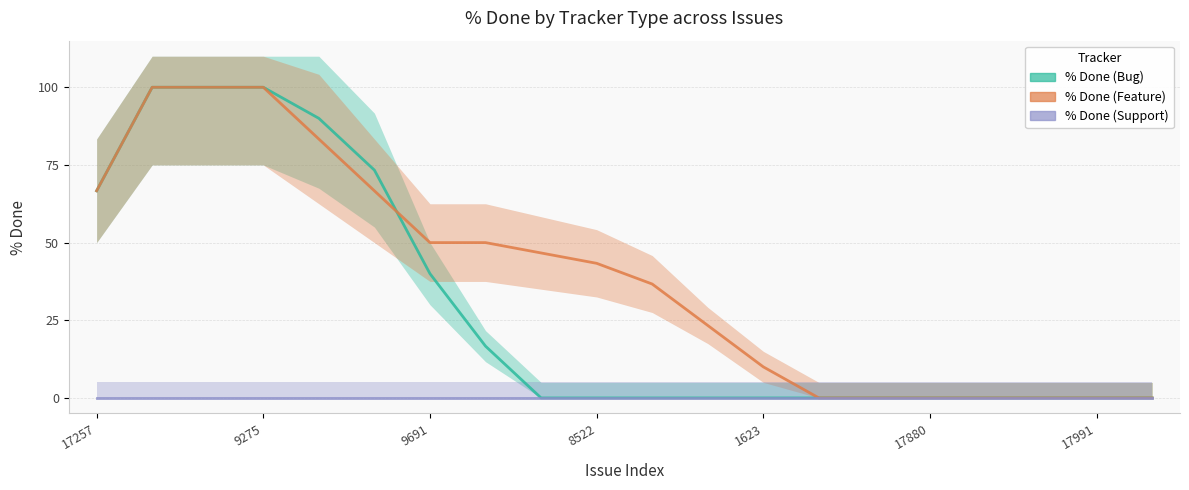

Which series has the largest total across all categories?

% Done (Feature)